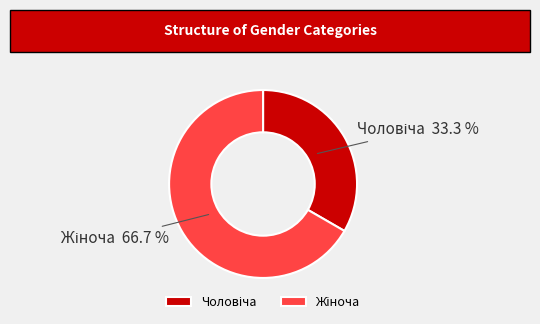

Is there a majority slice in this chart?

Yes